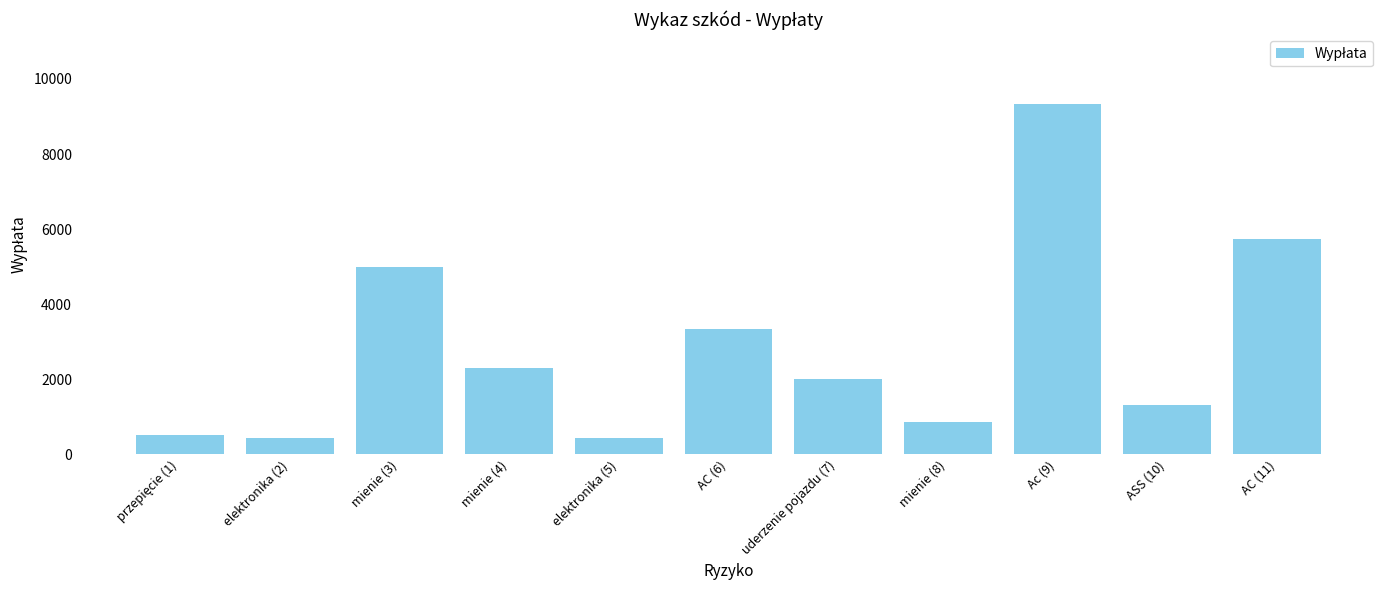

How many values are below 2000?

5